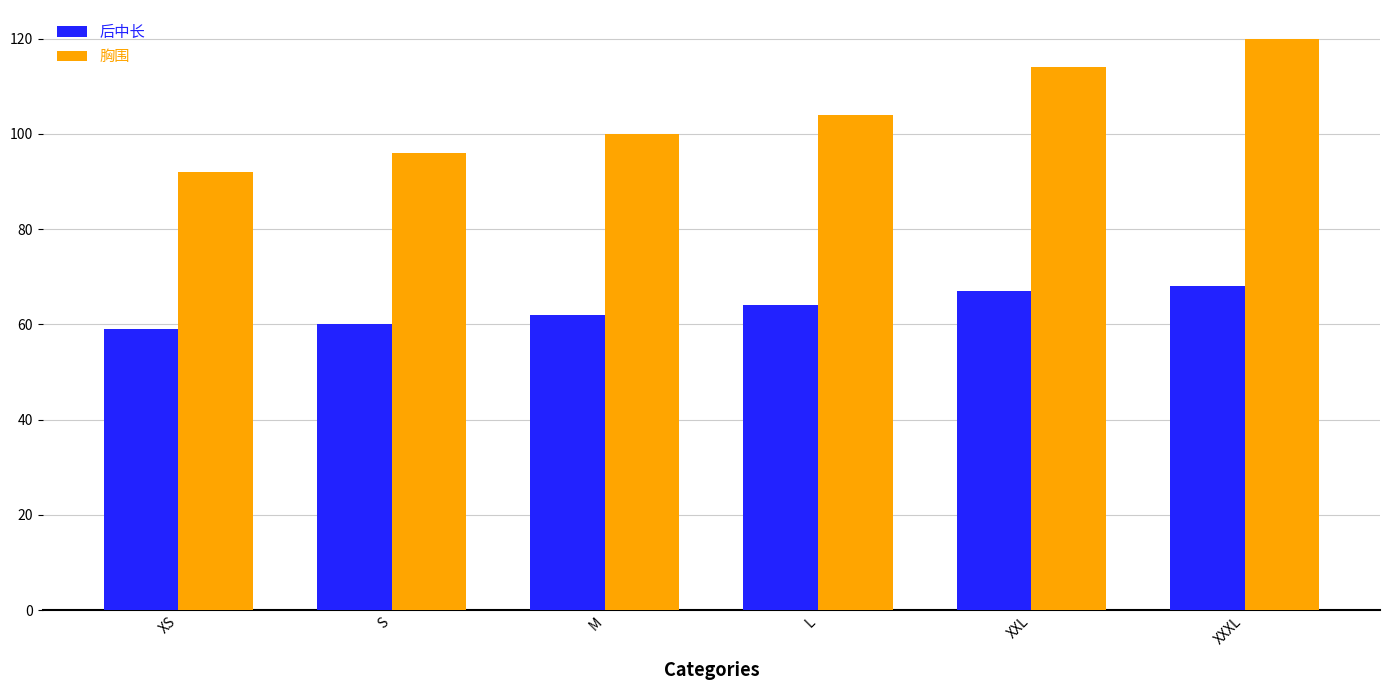

At which category is the sum across all series the highest?

XXXL